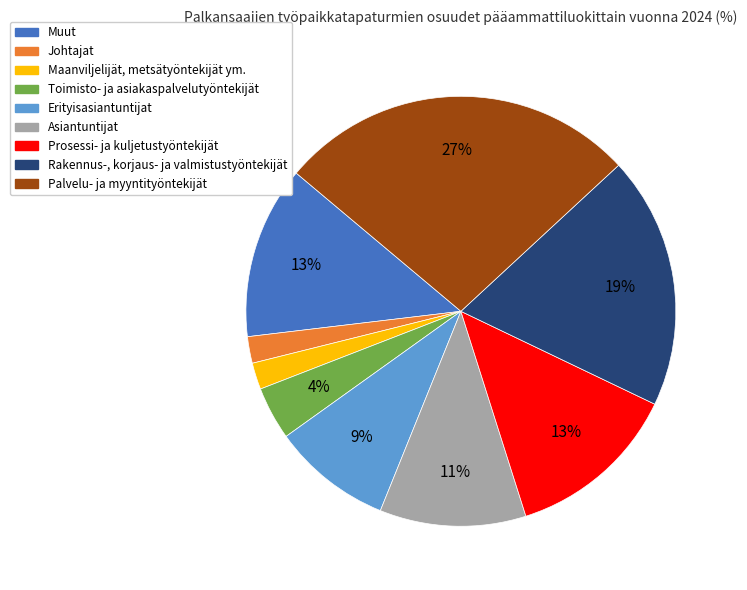

What is the largest slice in the pie chart?

Palvelu- ja myyntityöntekijät